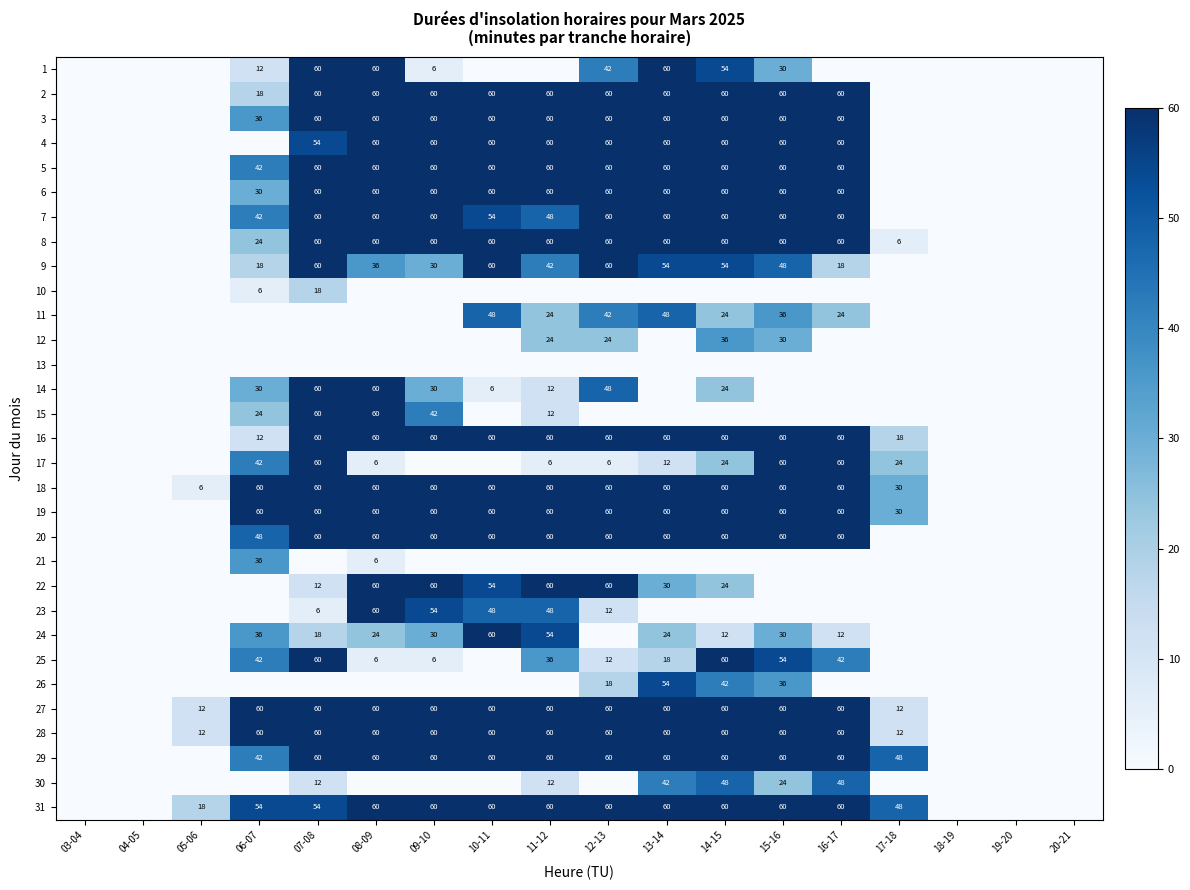

Between 11-12 and 15-16, which is larger?

15-16